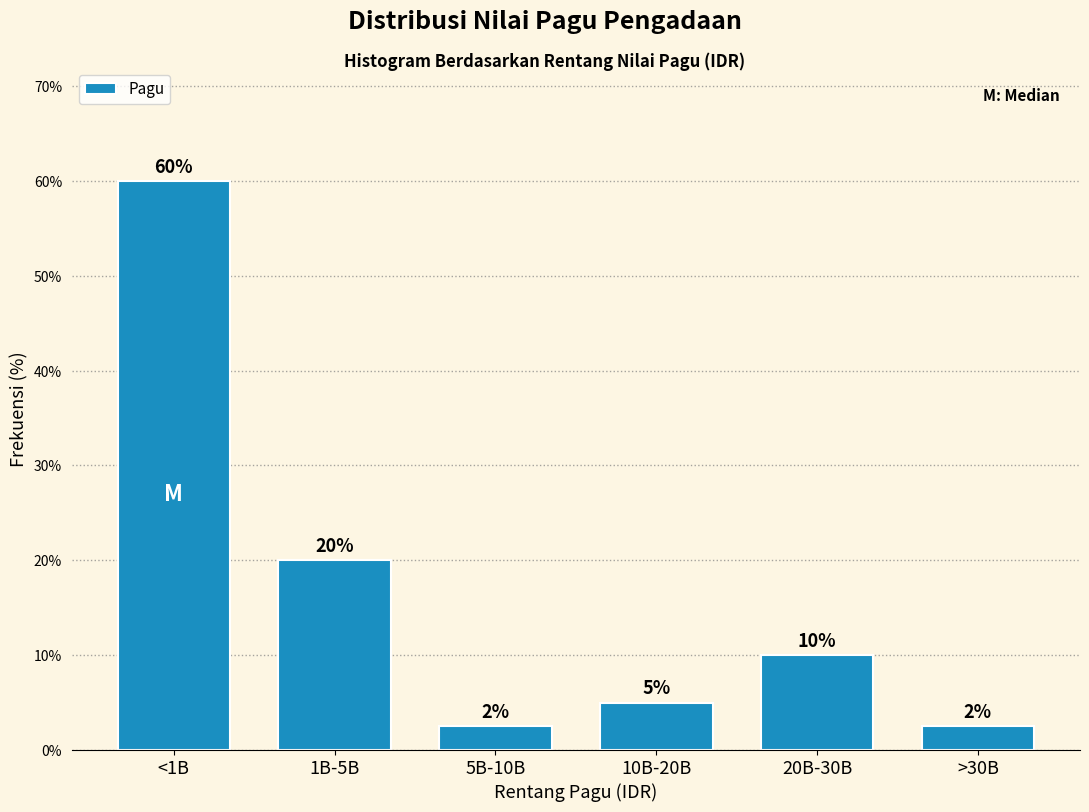

Which has a higher value, 5B-10B or <1B?

<1B